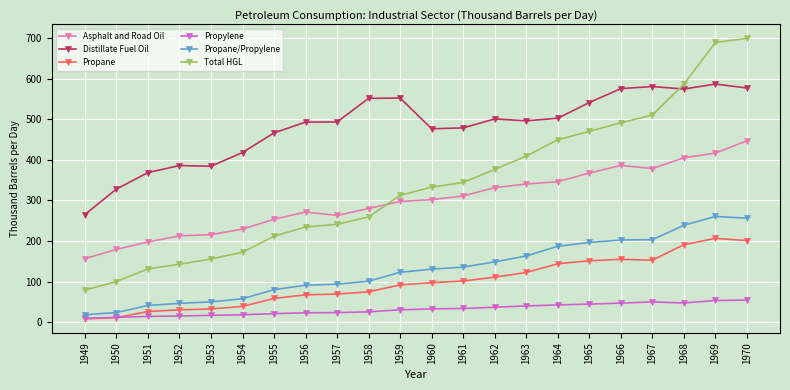

After their last crossing, which series has the higher values: Total HGL or Asphalt and Road Oil?

Total HGL